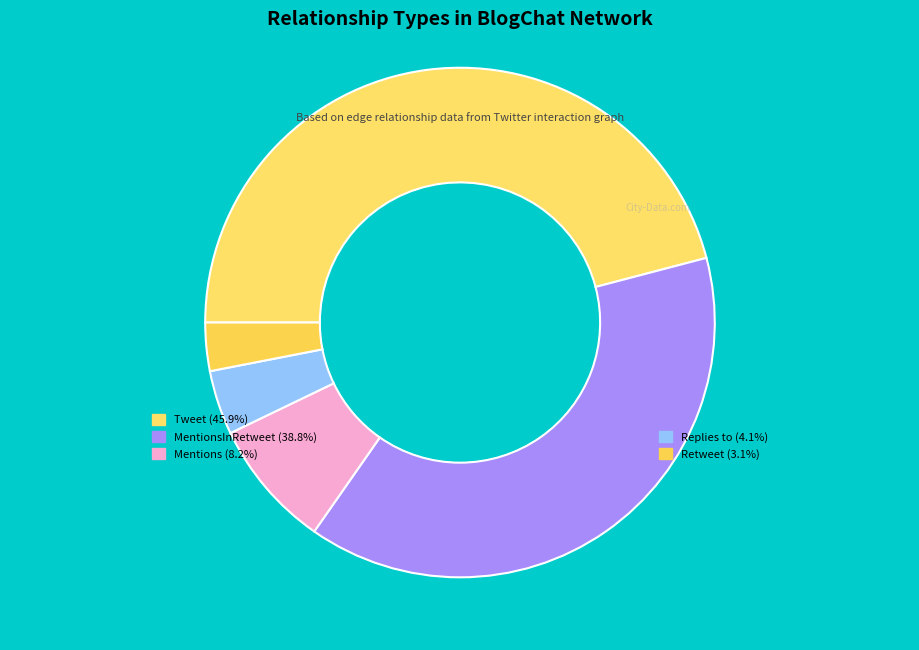

How many segments does this pie chart have?

5